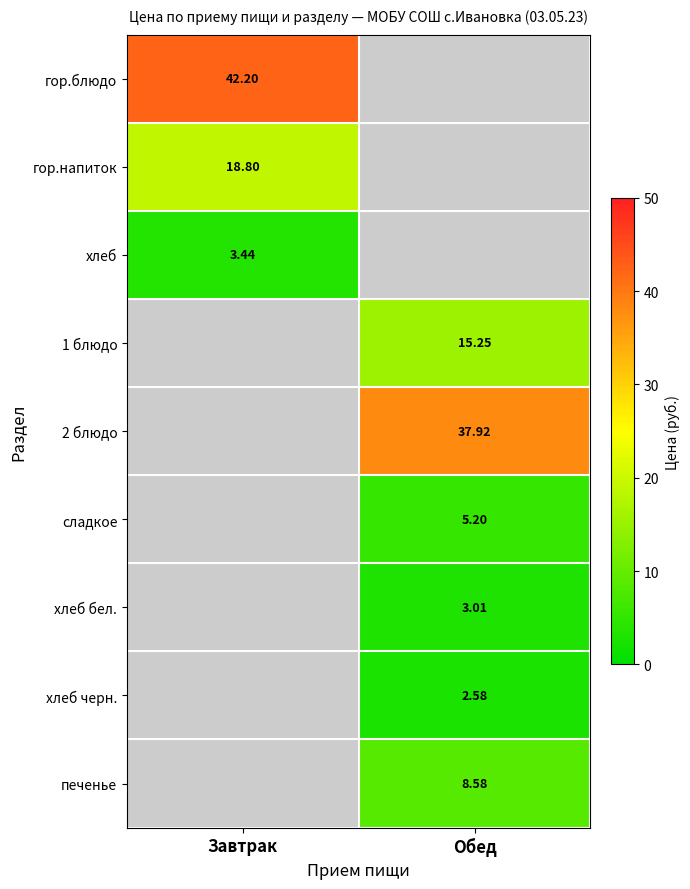

Is the value of гор.напиток at Завтрак greater than the value of гор.блюдо at Завтрак?

No